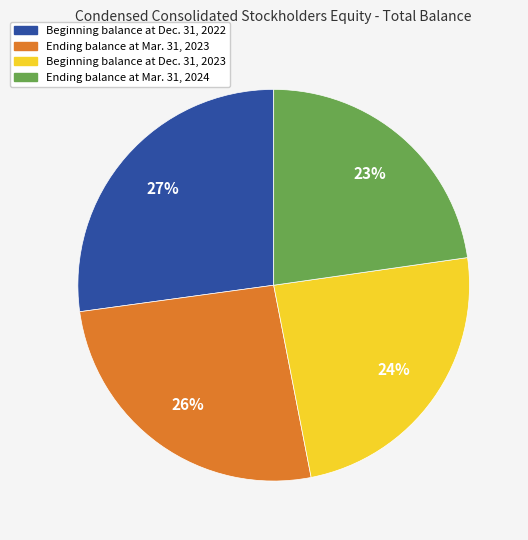

To the nearest percent, what is the difference between the largest and smallest slice percentages?

4%